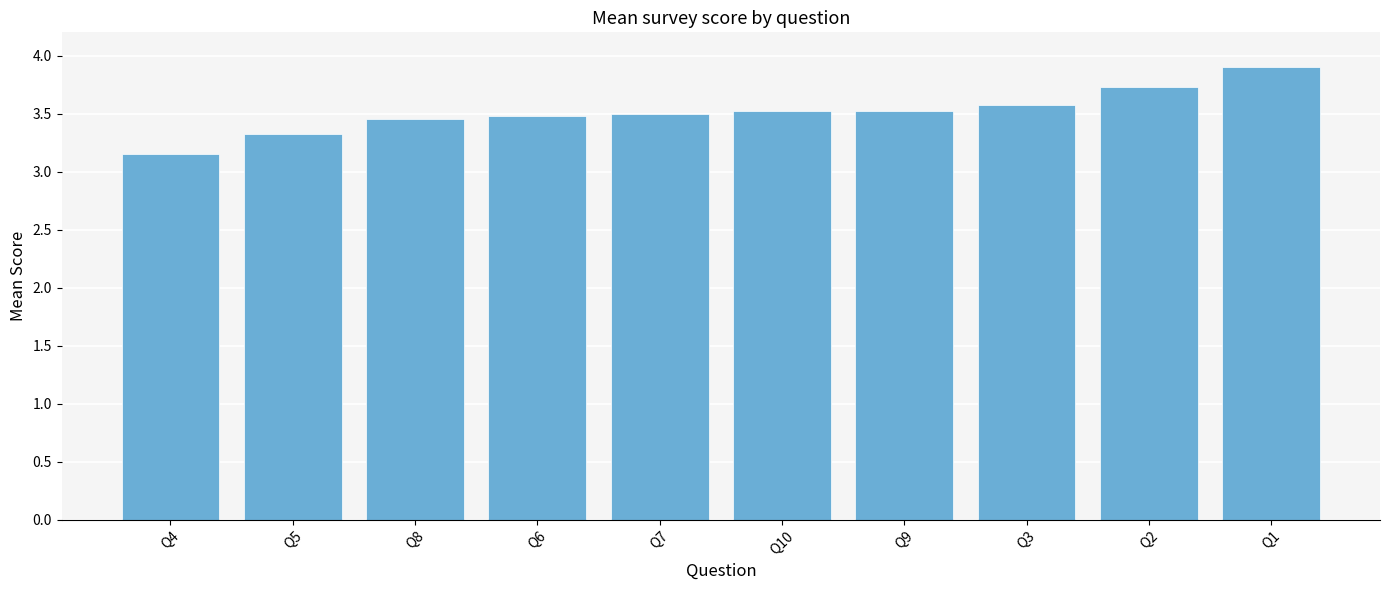

Which has a higher value, Q2 or Q6?

Q2